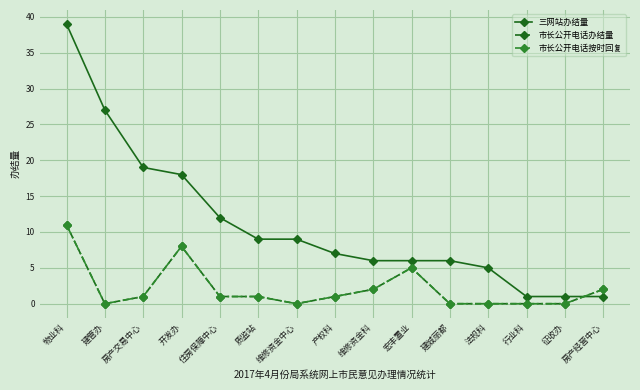

True or false: 三网站办结量 and 市长公开电话按时回复 intersect in this chart.

True